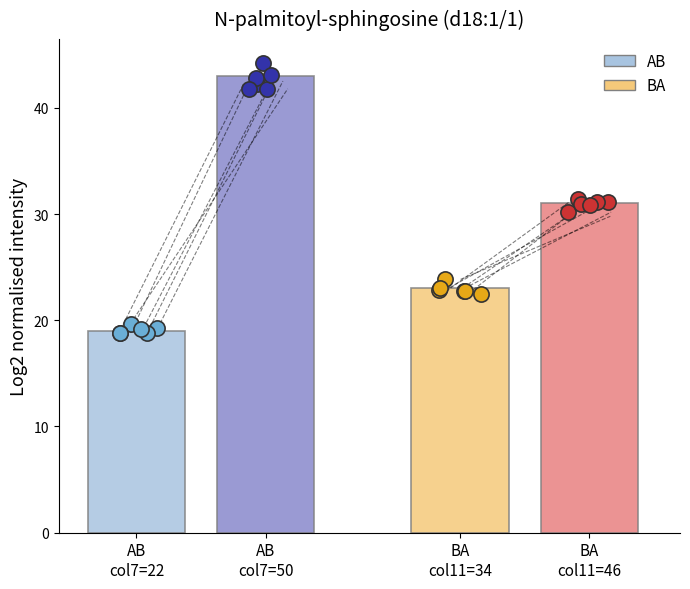

Which series reaches the maximum Y coordinate?

AB